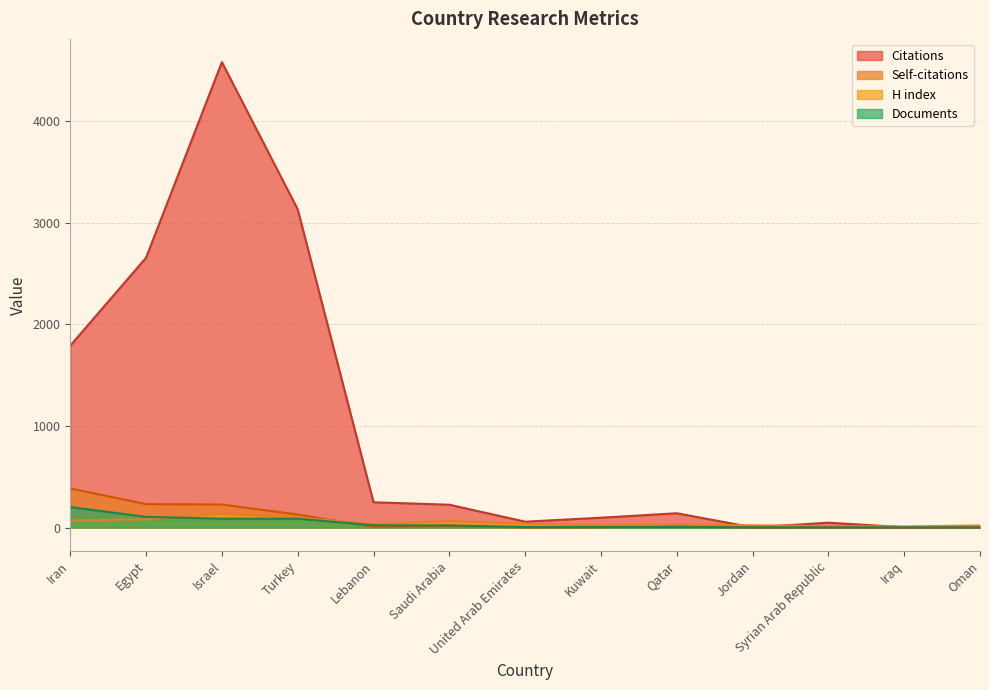

What is the sum of all Citations values?

12995